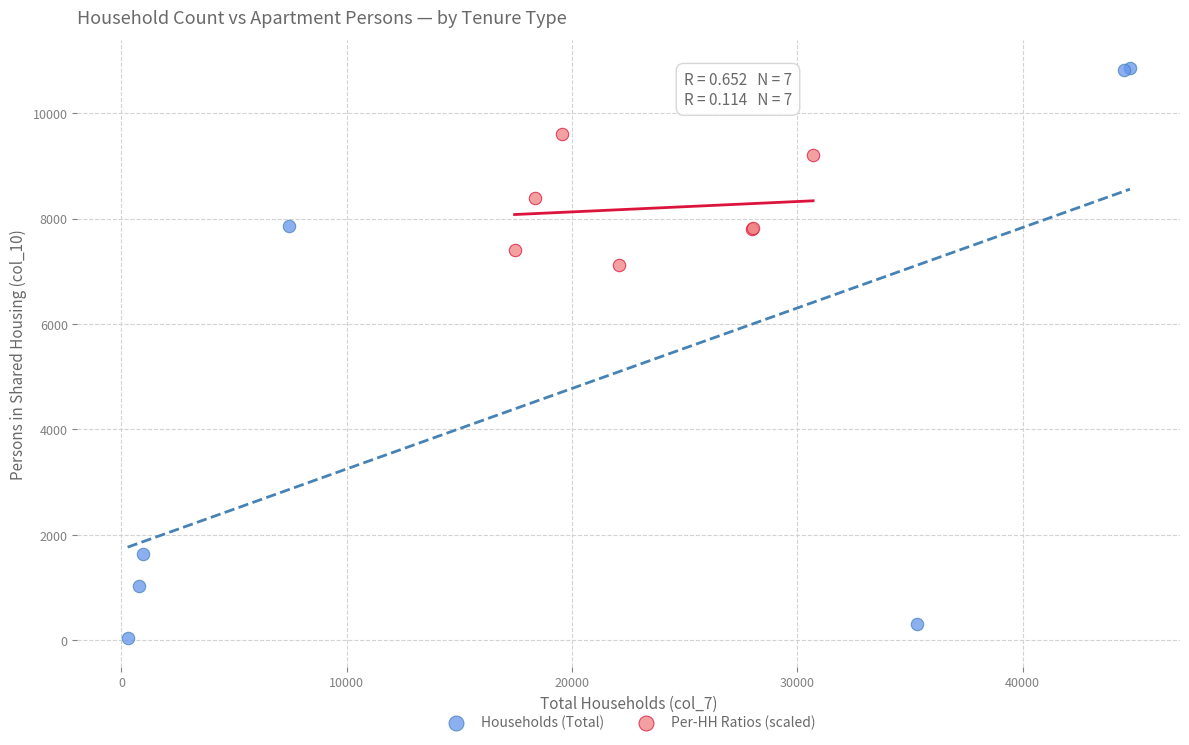

Which series reaches the maximum Y coordinate?

Households (Total)